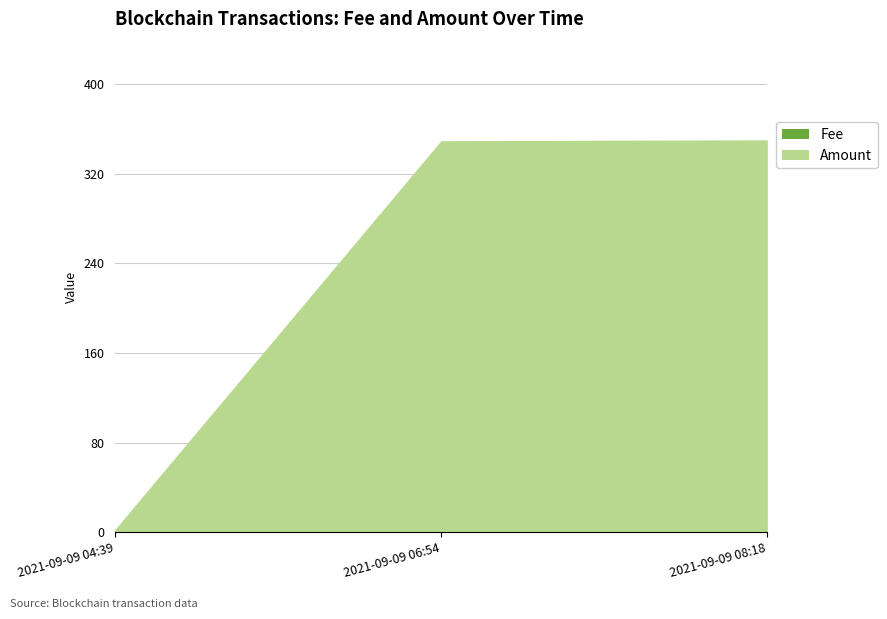

Which series has the largest total across all categories?

Amount